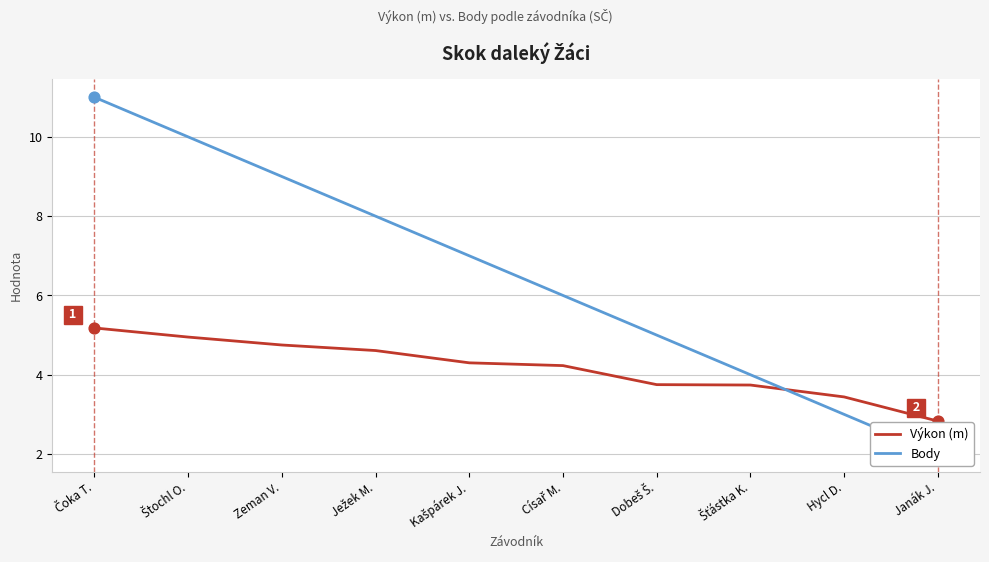

At which category is the sum across all series the highest?

Čoka T.